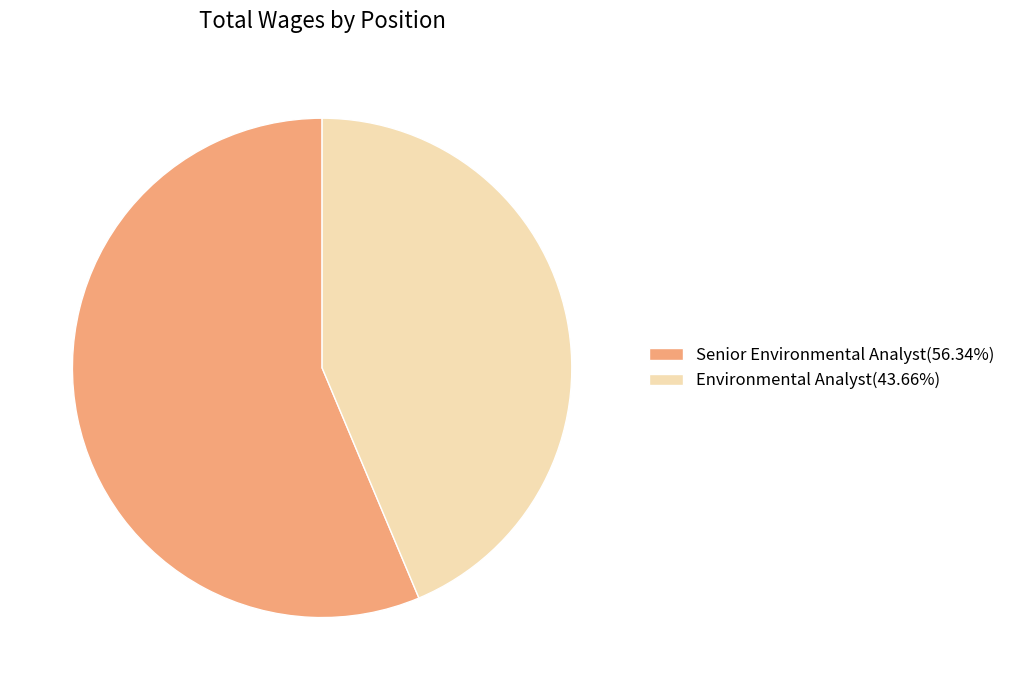

What is the smallest slice in the pie chart?

Environmental Analyst